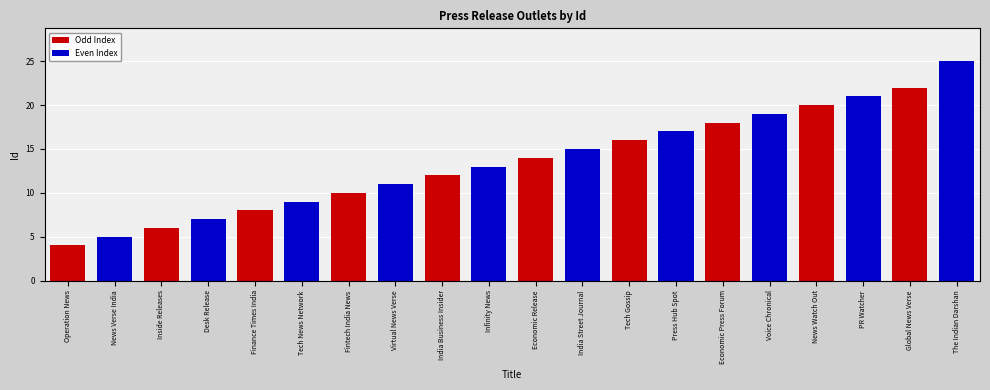

True or false: the data shows 10 at Fintech India News.

True